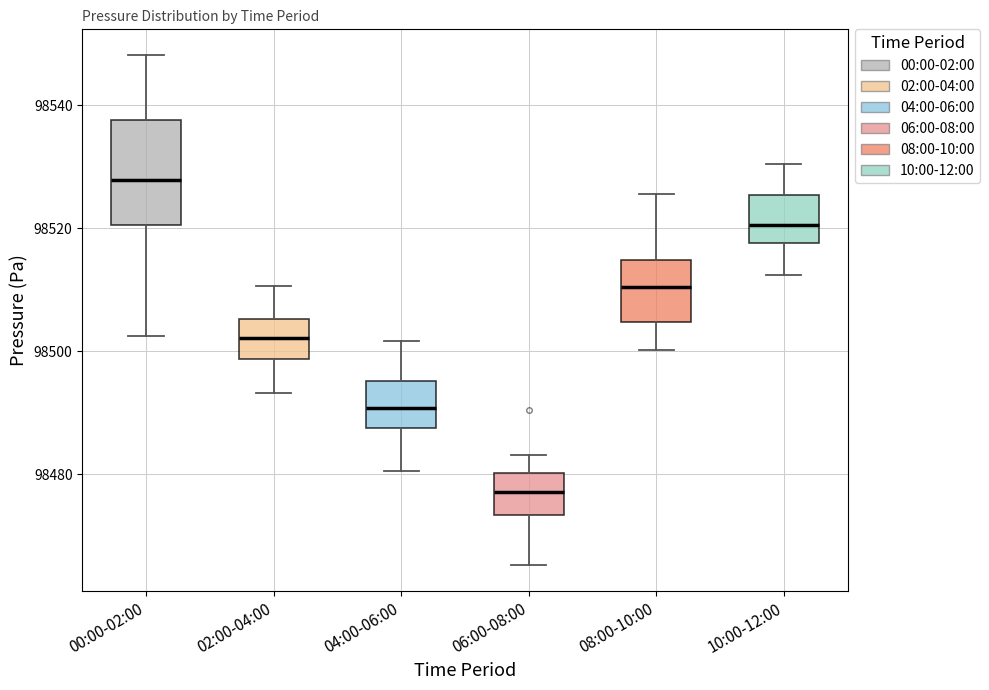

Reading left to right, read every box against the y-axis: the position of its median line, the range the box covers, and the ends of its whiskers. The values are not printed on the chart, so give them approximately, as read against the axis.

00:00-02:00: median 98528, box 98520 to 98538, whiskers 98502 to 98548
02:00-04:00: median 98502, box 98498 to 98506, whiskers 98494 to 98510
04:00-06:00: median 98490, box 98488 to 98496, whiskers 98480 to 98502
06:00-08:00: median 98478, box 98474 to 98480, whiskers 98466 to 98484
08:00-10:00: median 98510, box 98504 to 98514, whiskers 98500 to 98526
10:00-12:00: median 98520, box 98518 to 98526, whiskers 98512 to 98530